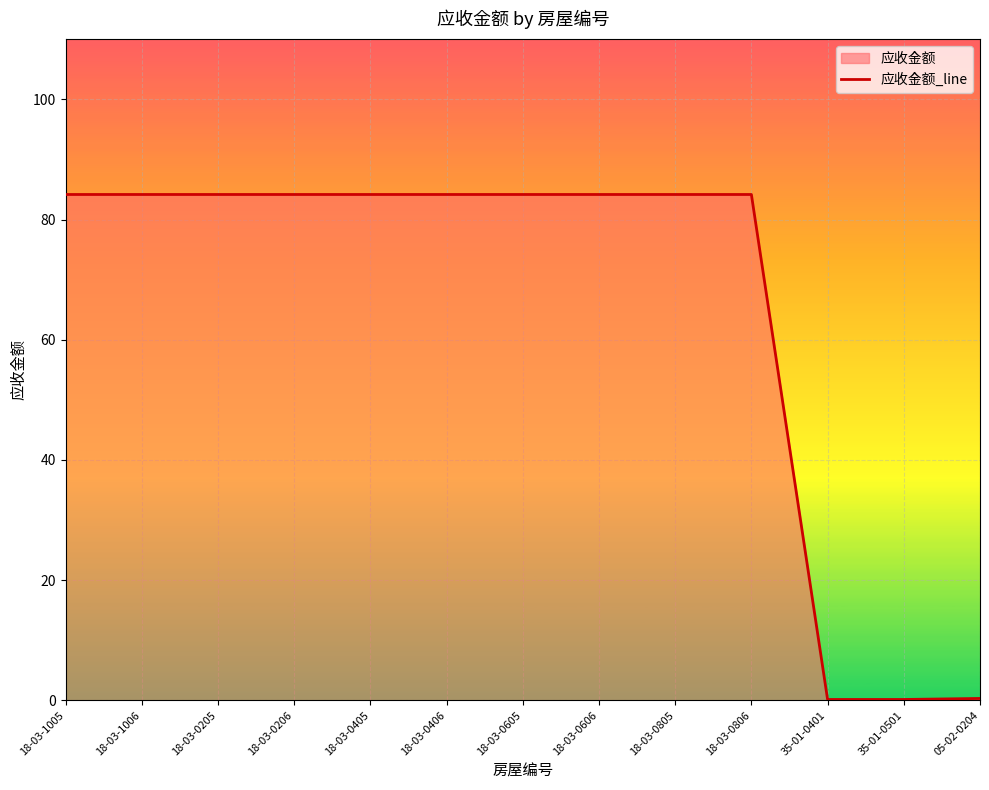

Reading left to right, transcribe all the data shown in this chart.

84.2	84.2	84.2	84.2	84.2	84.2	84.2	84.2	84.2	84.2	0.1	0.1	0.3